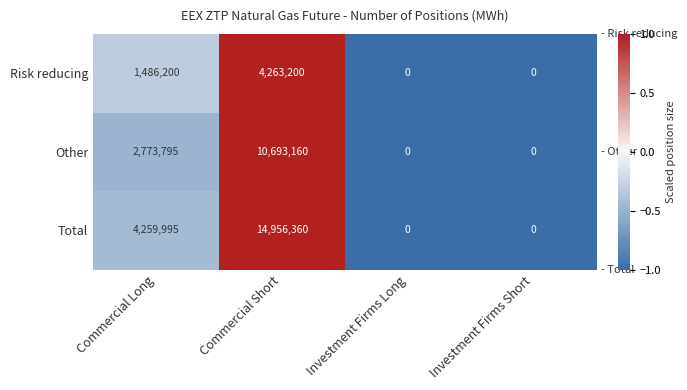

What is the highest value of the Total series?

14956360